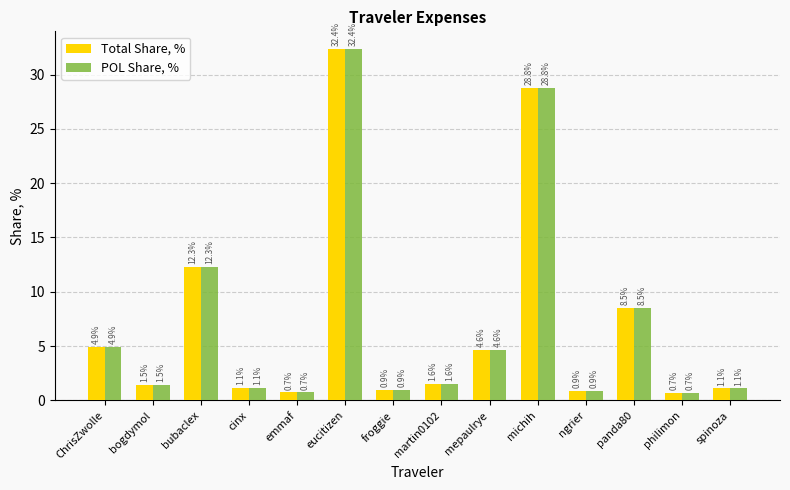

What is the sum of all POL Share, % values?

100.0